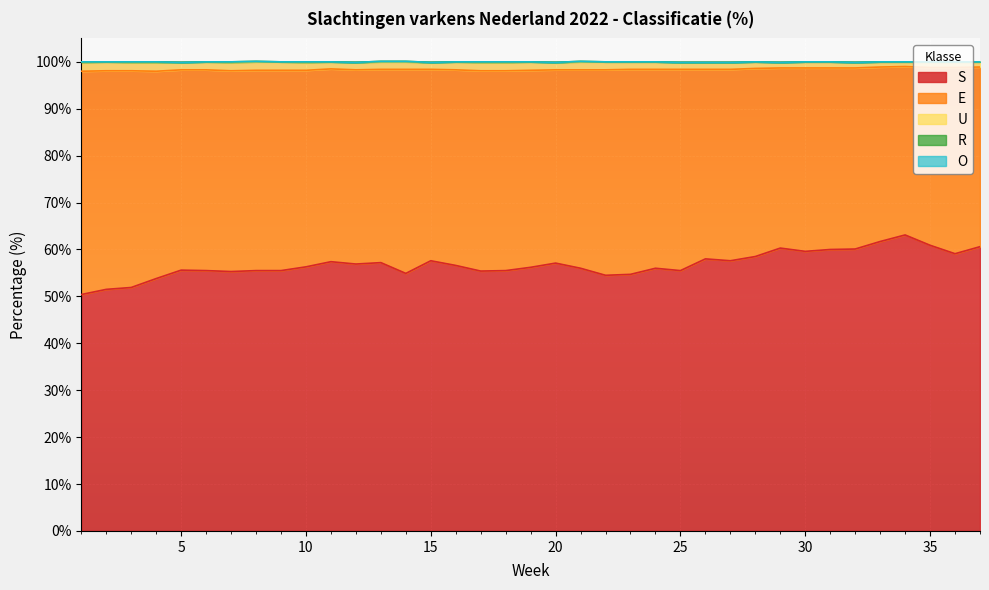

Count the number of data series in this chart.

5